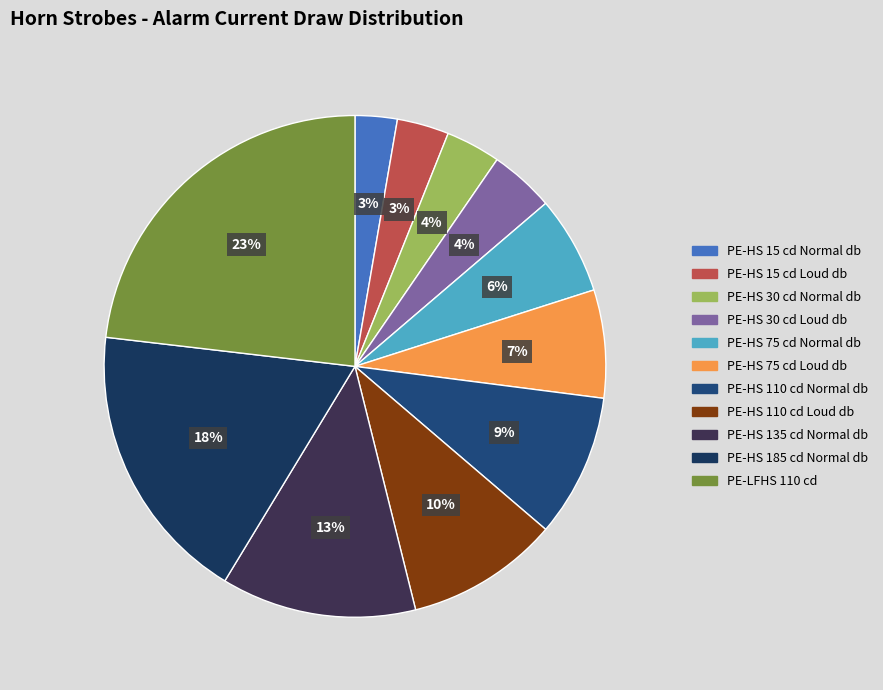

How many segments does this pie chart have?

11